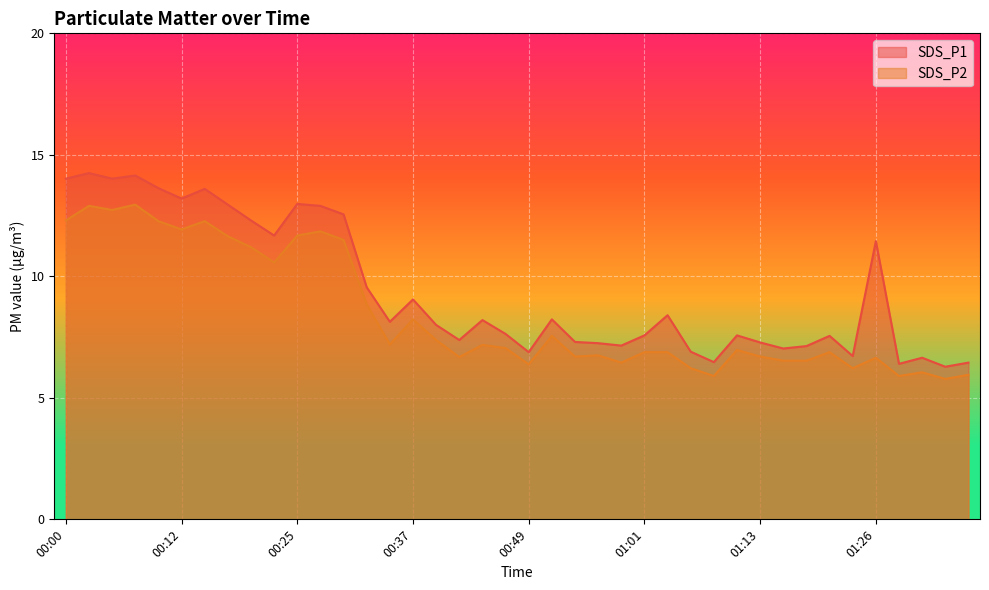

What is the maximum value shown in the chart?

14.2